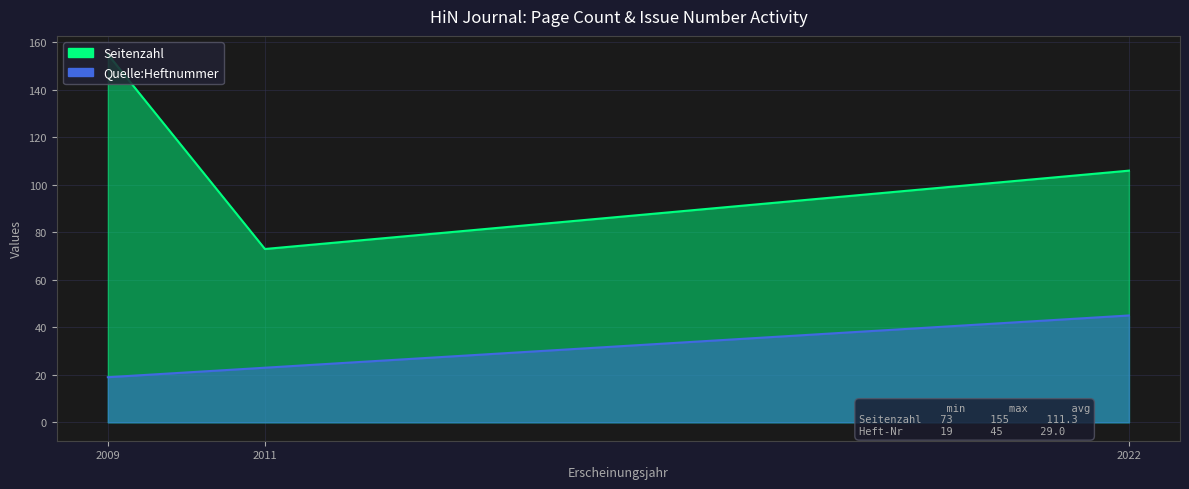

How many lines are shown in the chart?

2